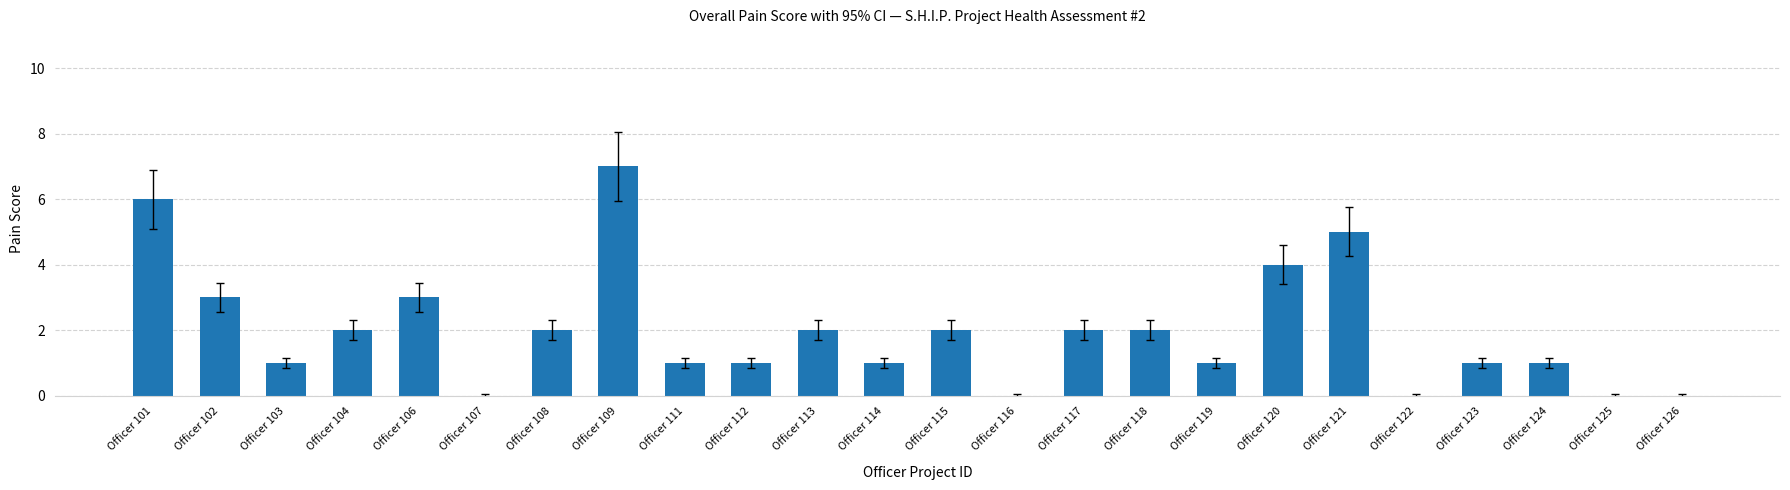

The chart shows a value of 3 at Officer 106. True or false?

True